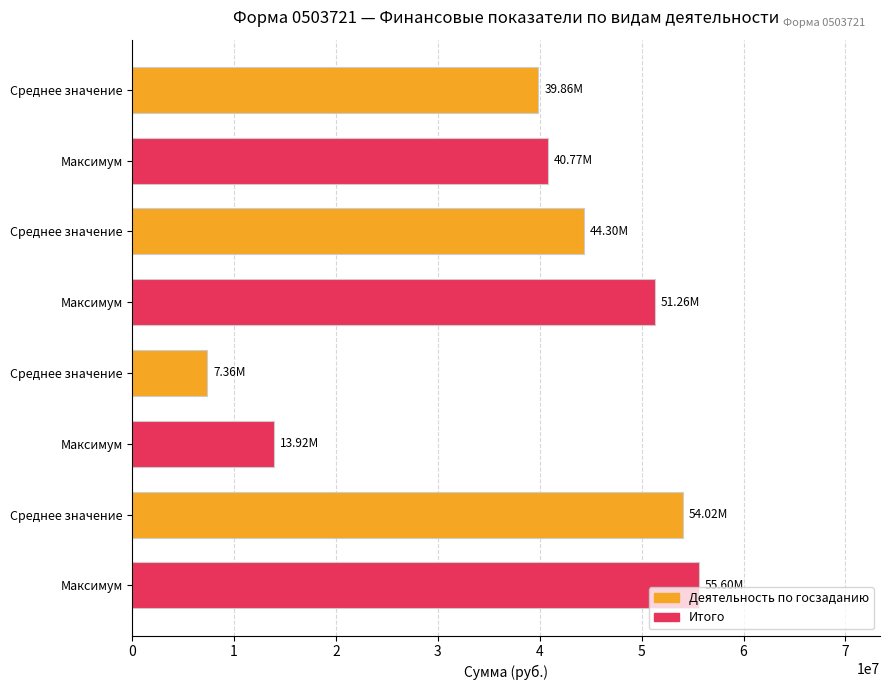

How many data points does each series have?

8